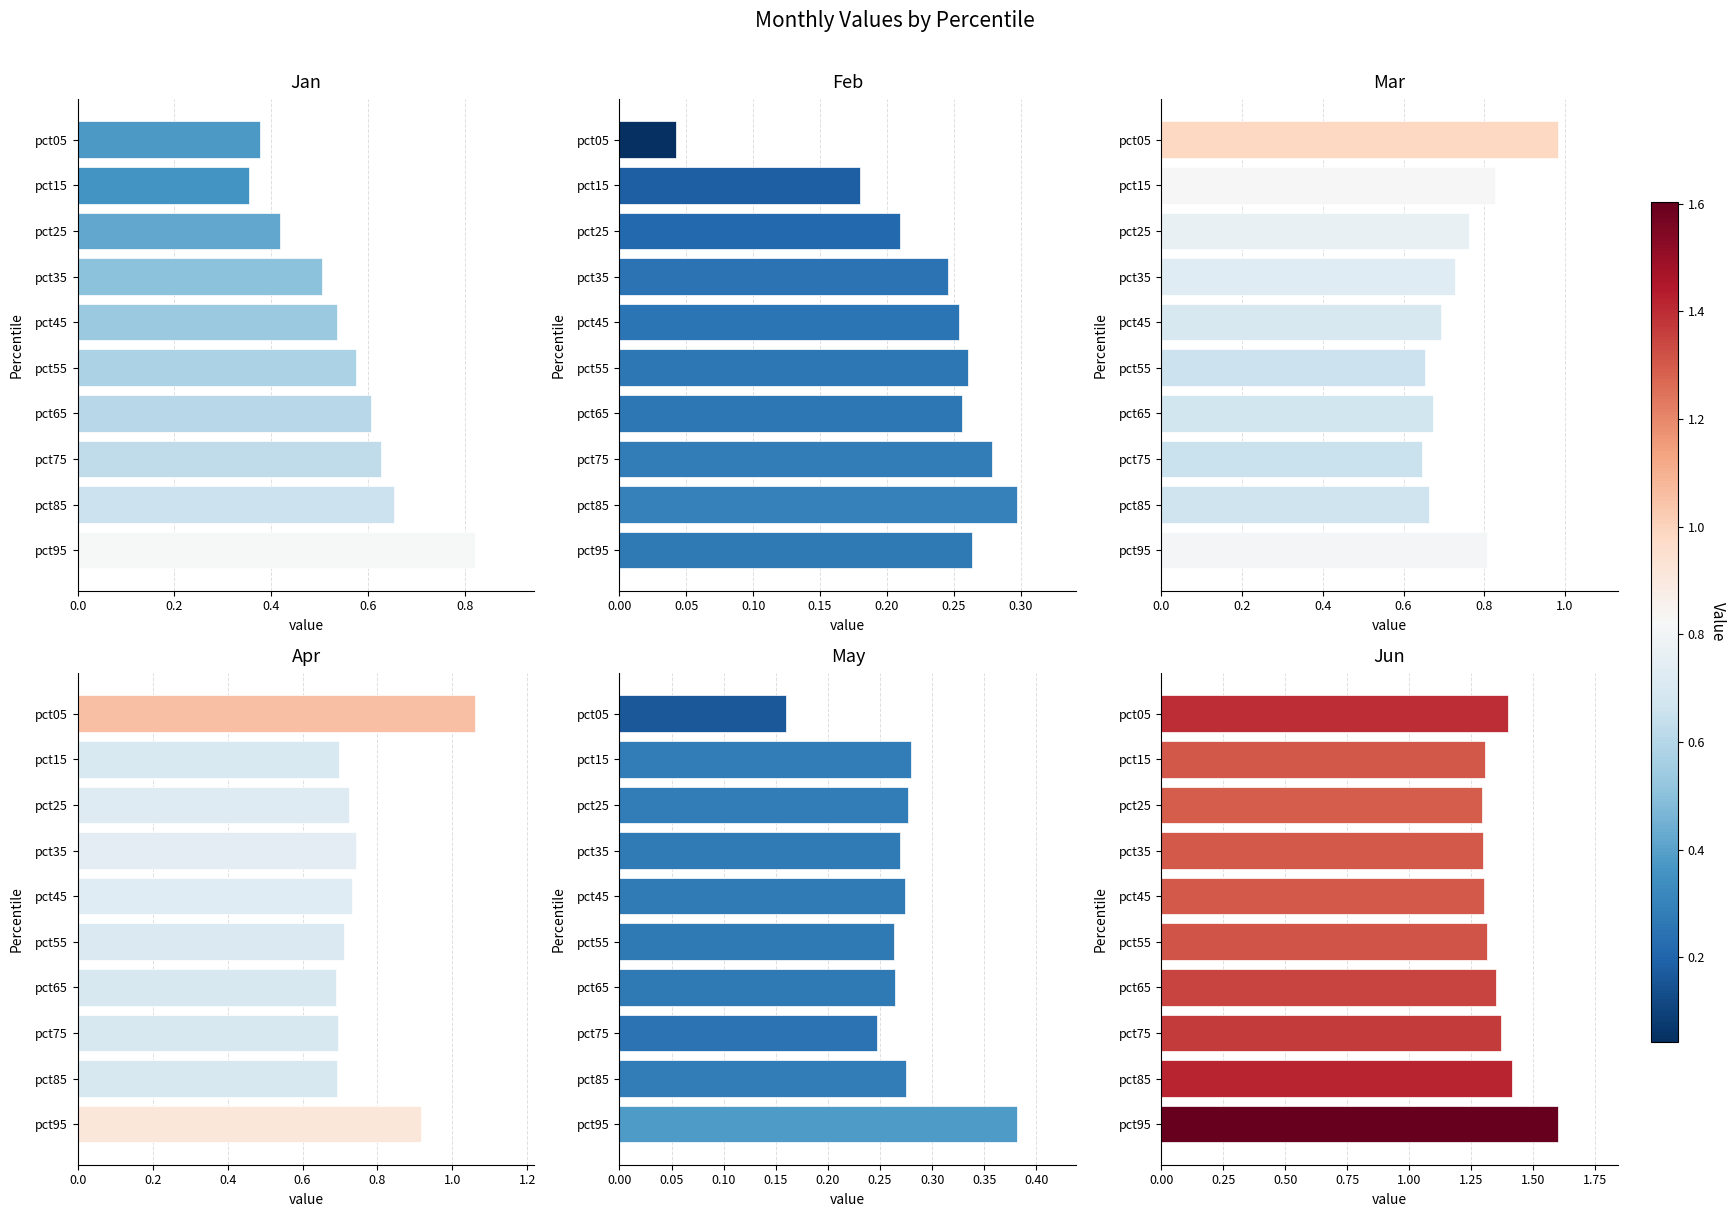

Count the Feb values in the range 0 to 1.

10